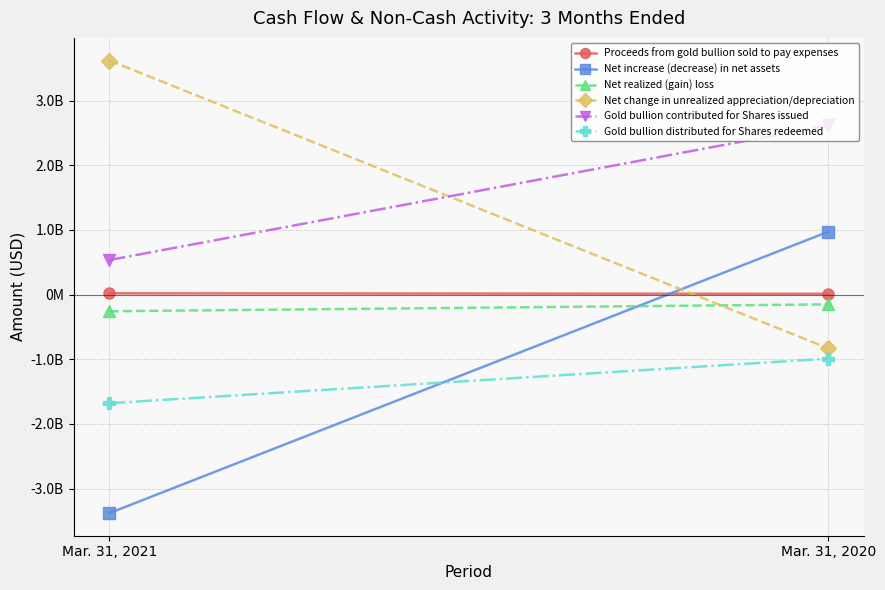

Rank the categories by Net realized (gain) loss value from highest to lowest.

Mar. 31, 2020, Mar. 31, 2021